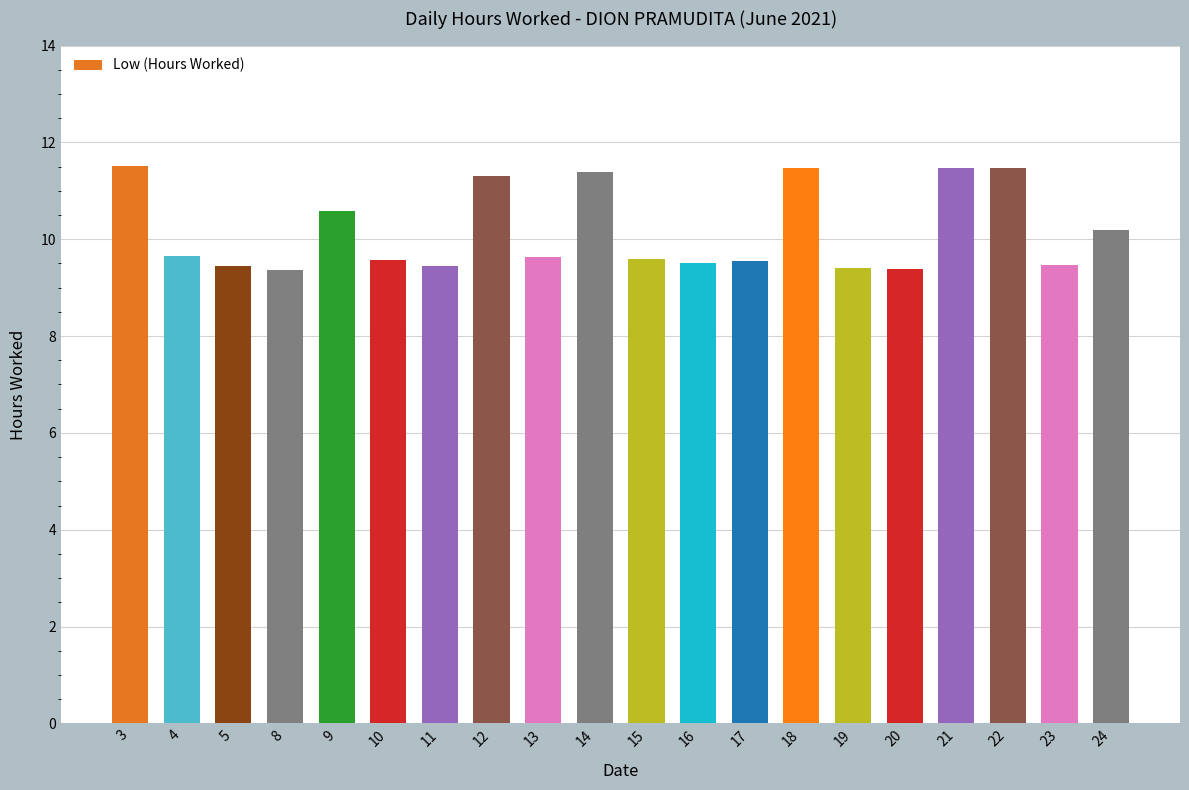

At which label is the value closest to 10?

24